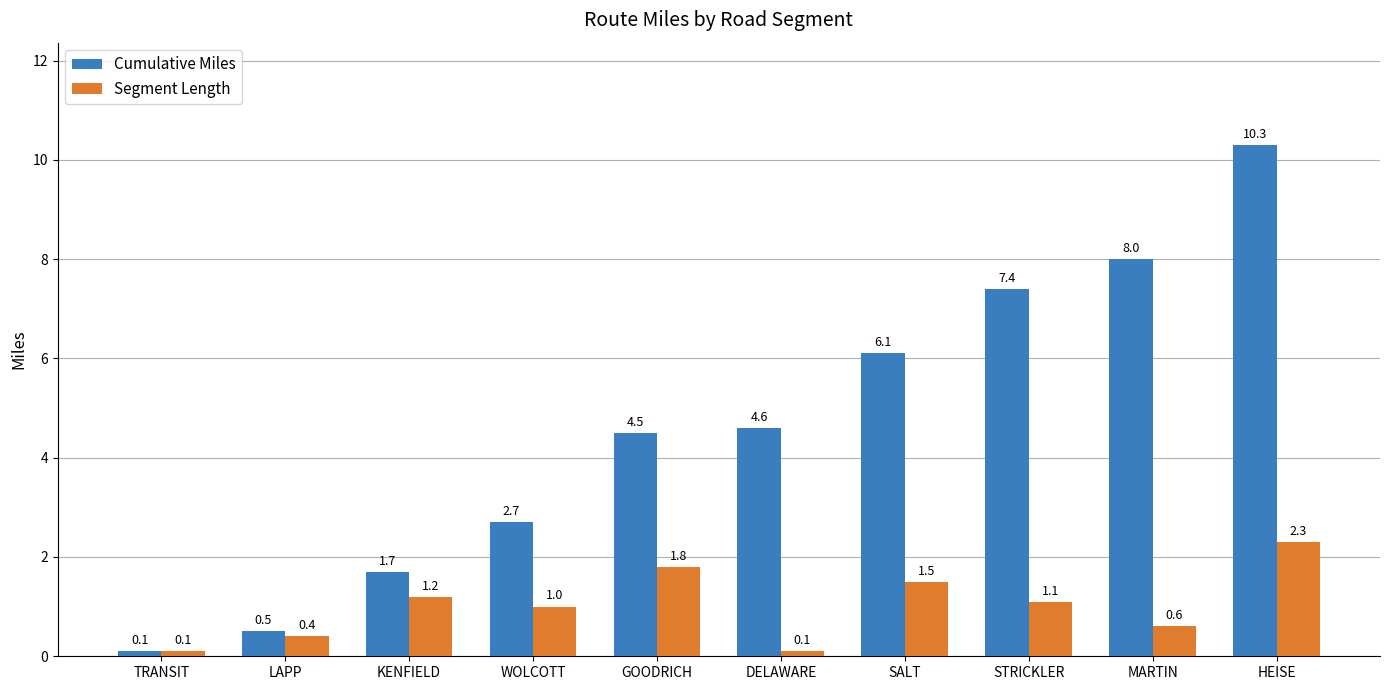

Is the value of Segment Length at DELAWARE greater than the value of Cumulative Miles at KENFIELD?

No